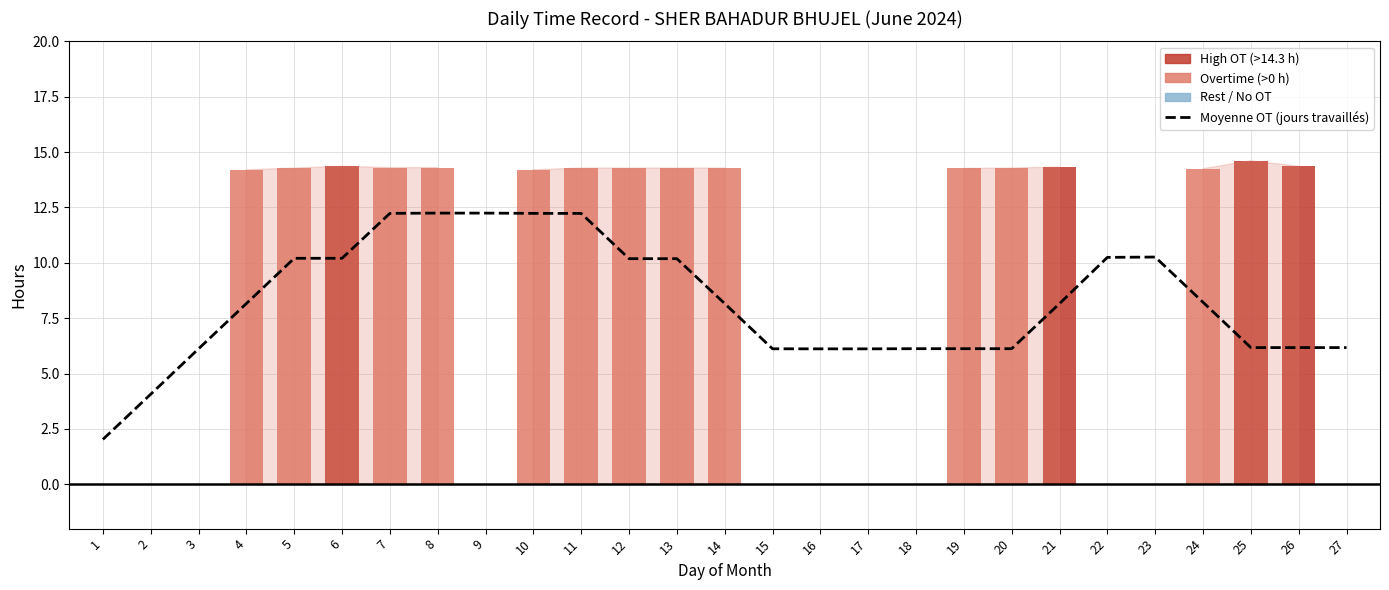

Which series has the largest total across all categories?

Overtime Hours